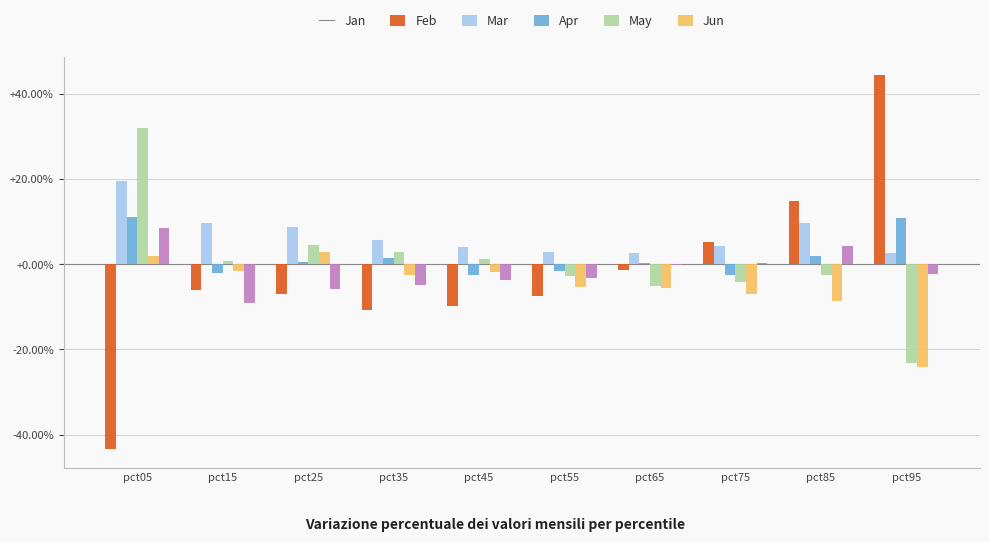

Reading left to right, transcribe all the data shown in this chart.

Jan: -0.4	-0.1	-0.1	-0.1	-0.1	-0.1	-0.0	0.1	0.1	0.4
Feb: 0.2	0.1	0.1	0.1	0.0	0.0	0.0	0.0	0.1	0.0
Mar: 0.1	-0.0	0.0	0.0	-0.0	-0.0	0.0	-0.0	0.0	0.1
Apr: 0.3	0.0	0.0	0.0	0.0	-0.0	-0.1	-0.0	-0.0	-0.2
May: 0.0	-0.0	0.0	-0.0	-0.0	-0.1	-0.1	-0.1	-0.1	-0.2
Jun: 0.1	-0.1	-0.1	-0.1	-0.0	-0.0	-0.0	0.0	0.0	-0.0